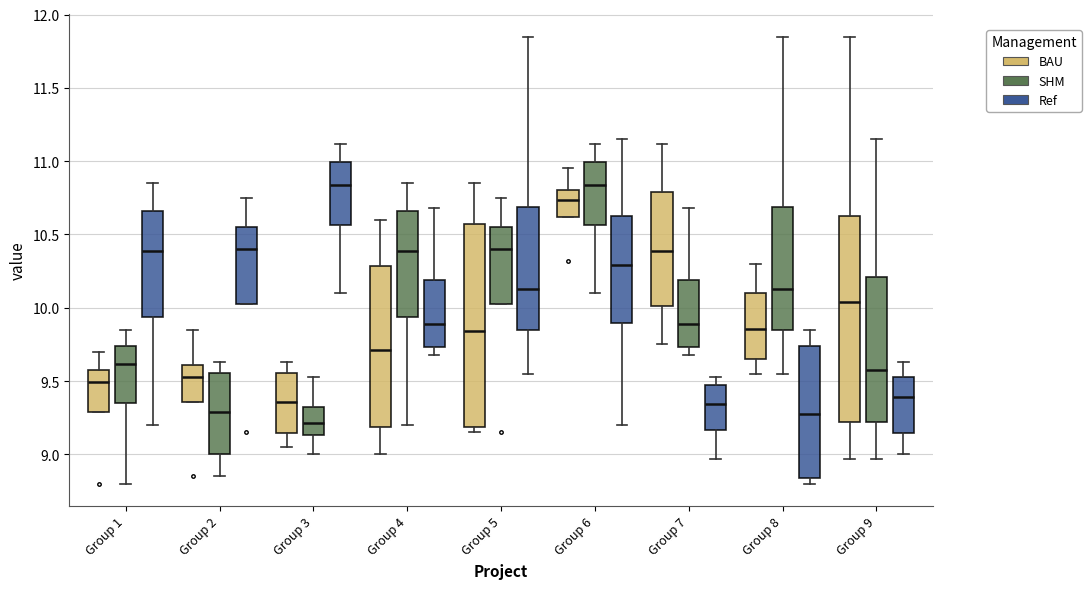

Where is the lower edge of the box for Group 3 (BAU) on the y-axis? The values are not printed on the chart, so give them approximately, as read against the axis.

9.15